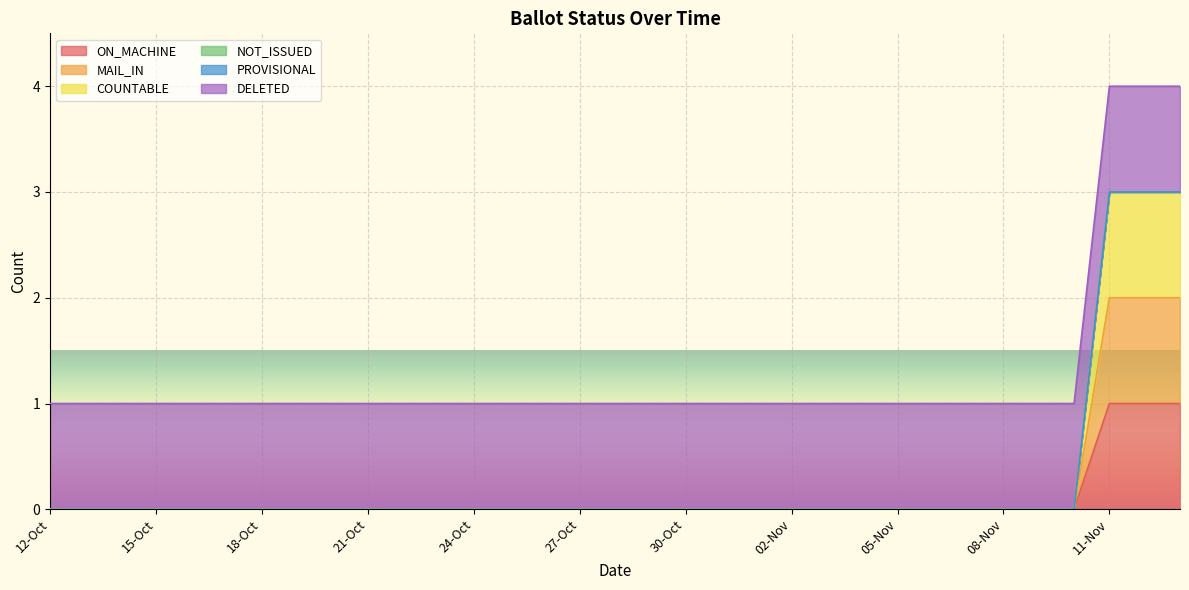

Where is ON_MACHINE nearest to the value 0?

12-Oct